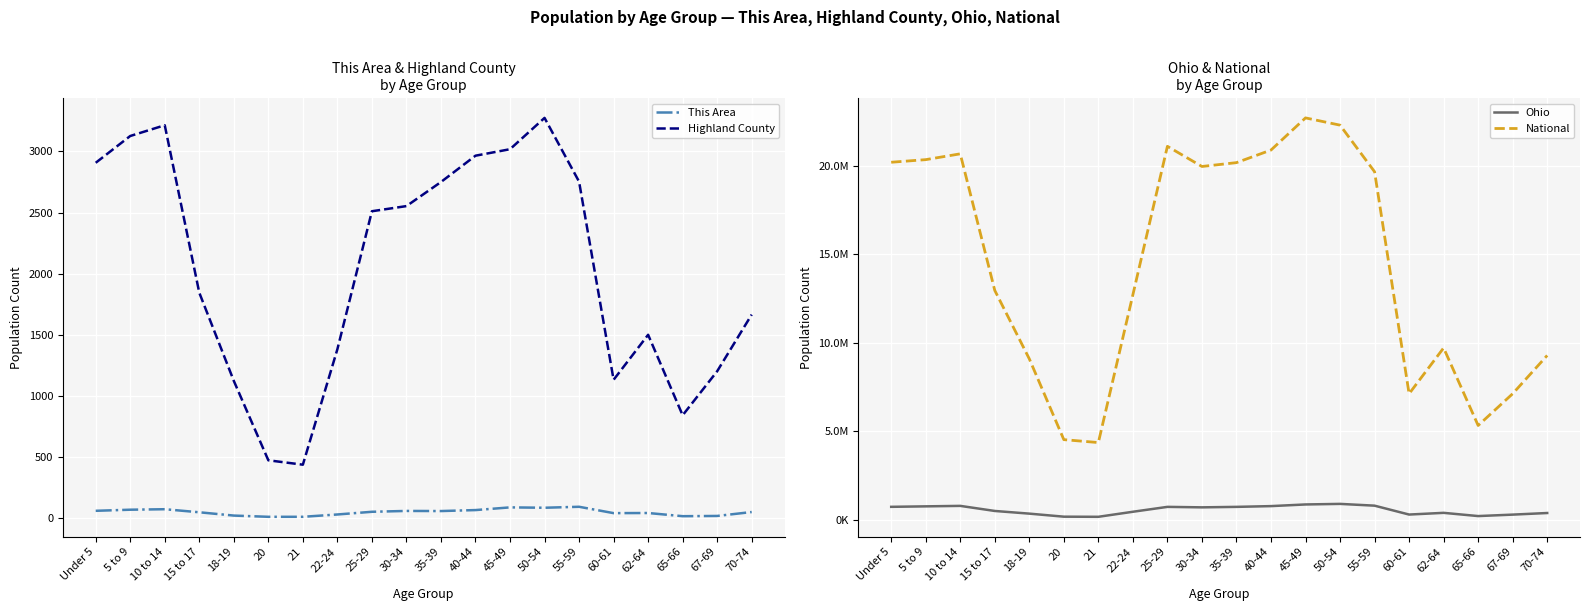

How many data points in This Area are less than 54?

10